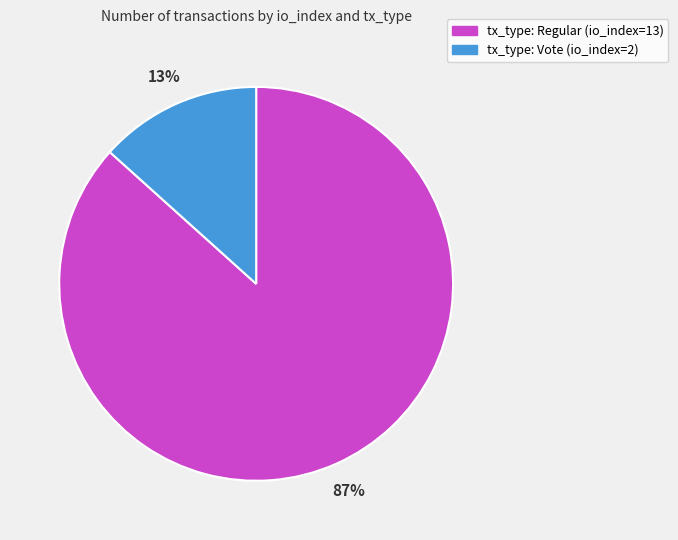

To the nearest percent, what is the combined percentage of tx_type: Vote (io_index=2) and tx_type: Regular (io_index=13)?

100%